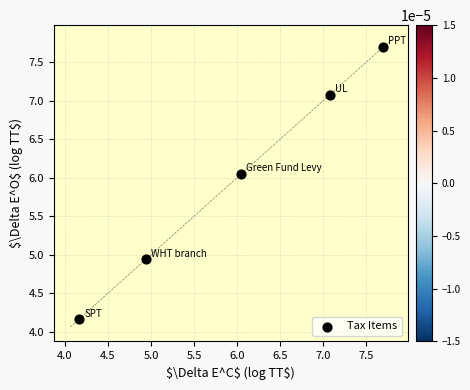

What Y value in the scatter plot is closest to 5?

4.9